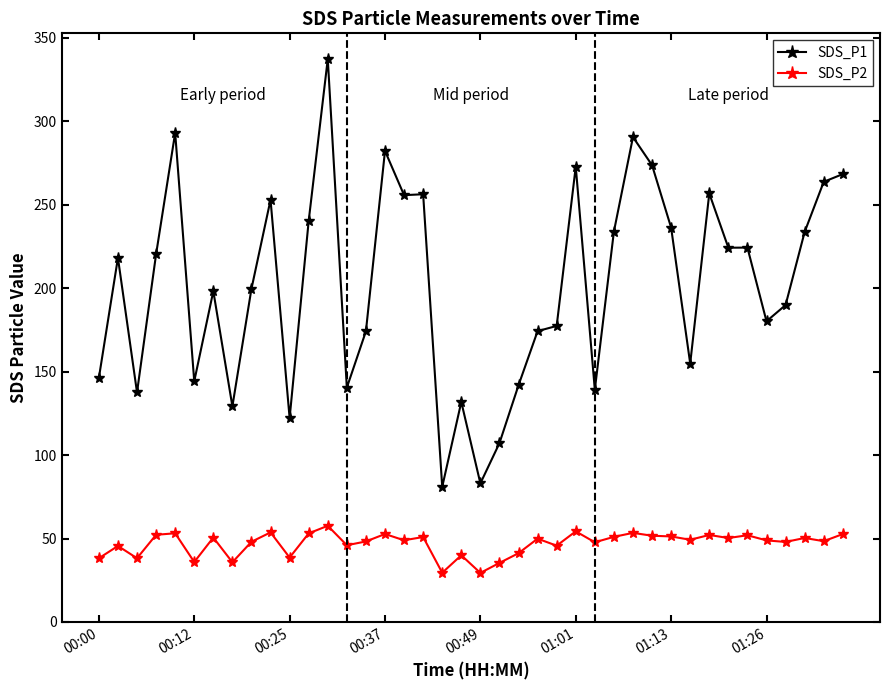

True or false: SDS_P2 and SDS_P1 cross at least once.

False